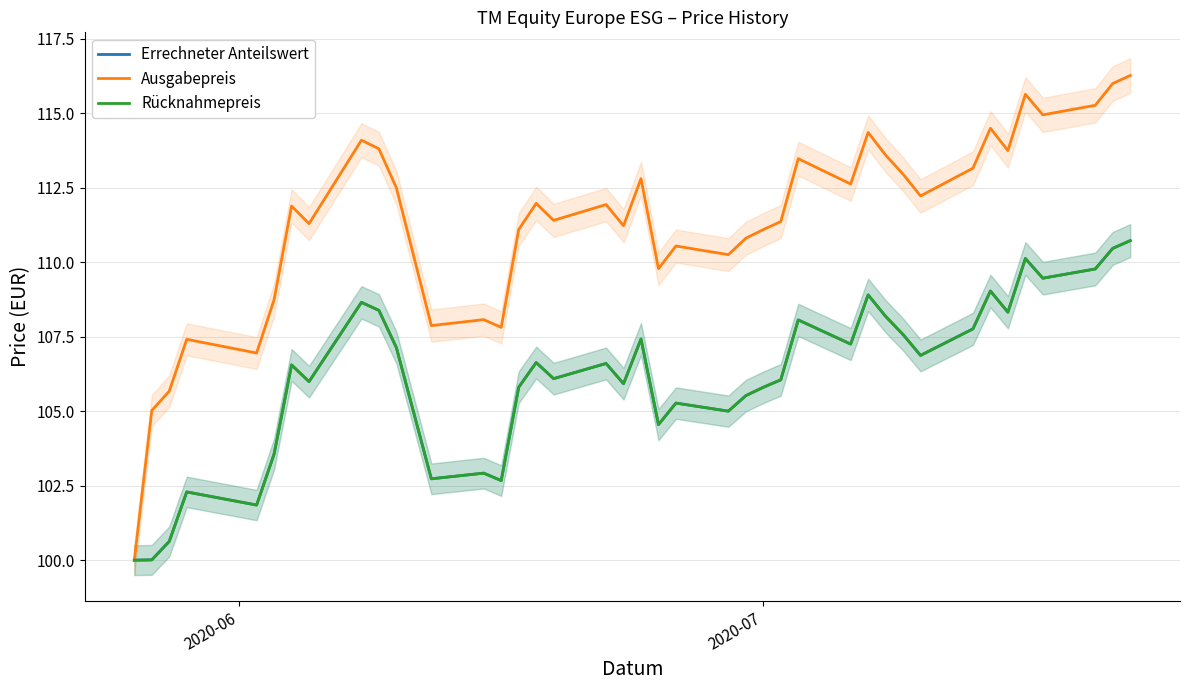

Count the number of data series in this chart.

3